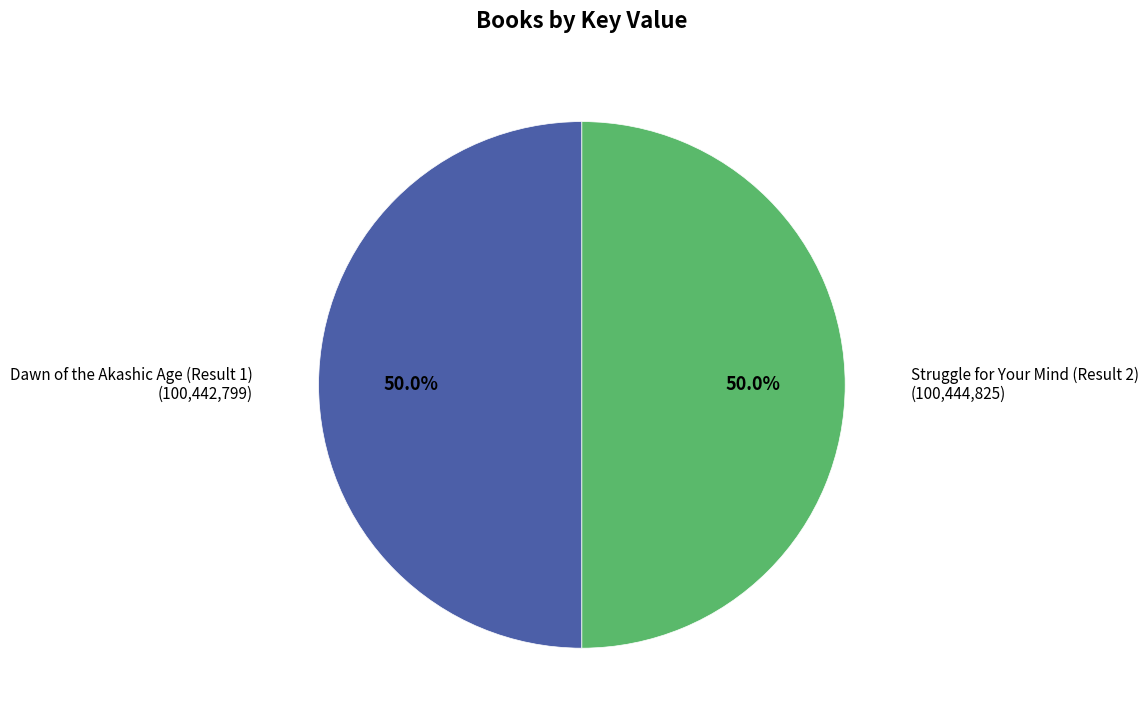

Count the number of slices in the pie.

2